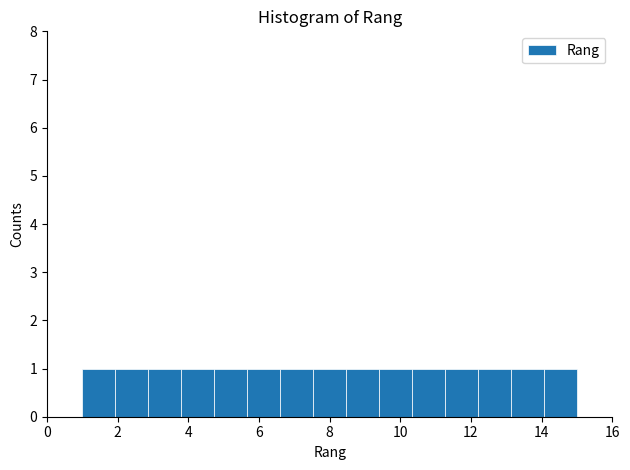

Reading left to right, transcribe this chart: for each bar, give the range it covers on the x-axis and its height. Neither the bar edges nor the heights are printed on the chart, so give them approximately, as read against the axes.

1.0 to 2.0: 1
2.0 to 2.8: 1
2.8 to 3.8: 1
3.8 to 4.8: 1
4.8 to 5.6: 1
5.6 to 6.6: 1
6.6 to 7.6: 1
7.6 to 8.4: 1
8.4 to 9.4: 1
9.4 to 10.4: 1
10.4 to 11.2: 1
11.2 to 12.2: 1
12.2 to 13.2: 1
13.2 to 14.0: 1
14.0 to 15.0: 1